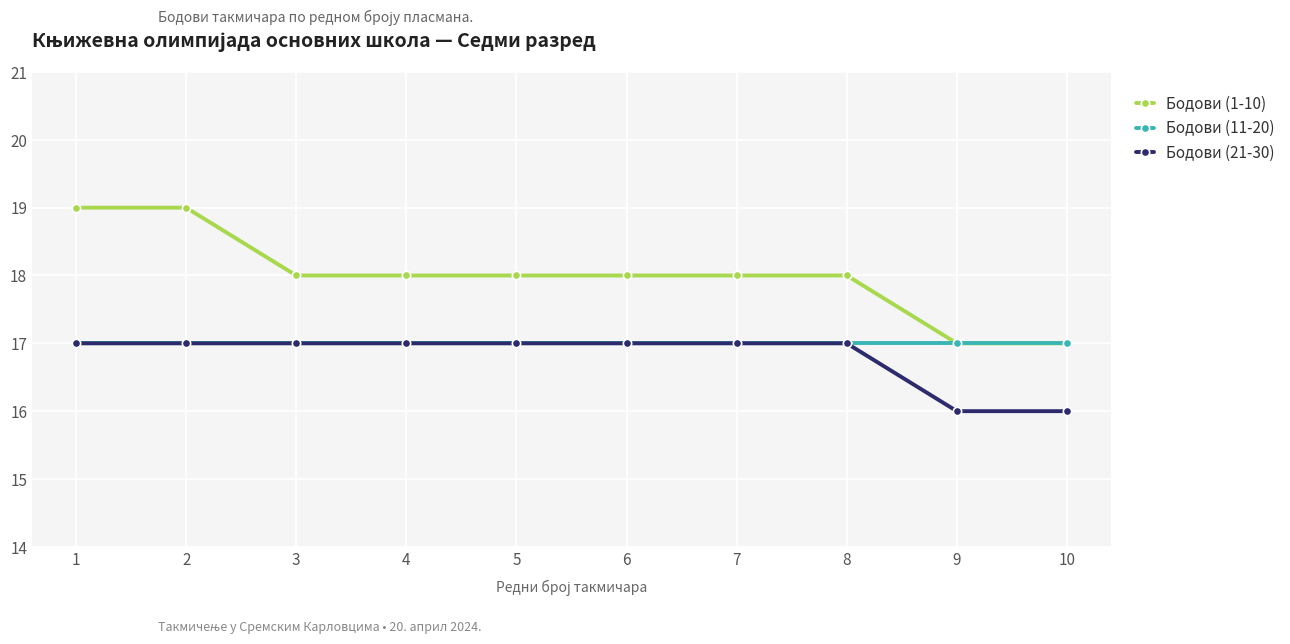

What is the minimum value for Бодови (21-30)?

16